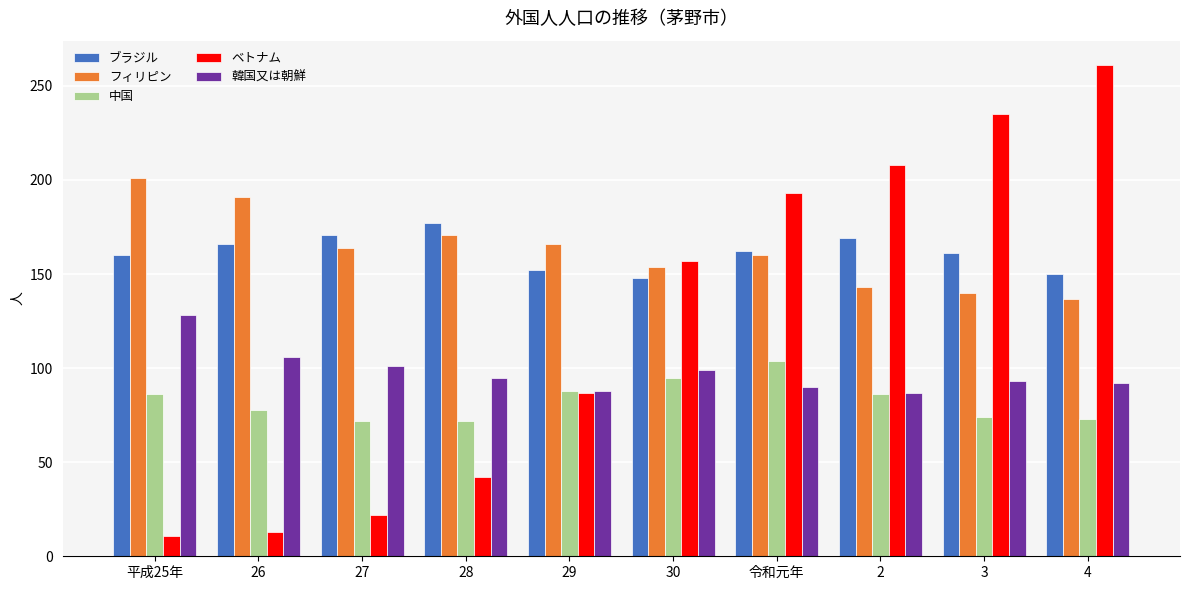

True or false: フィリピン has a value of 53 at 3.

False